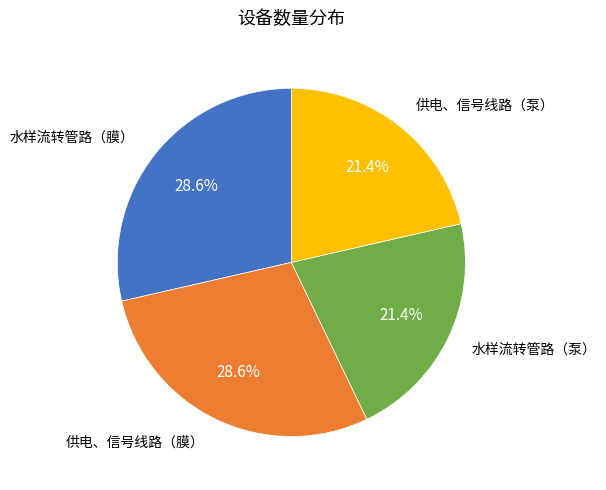

Is there any slice that represents more than half of the pie?

No